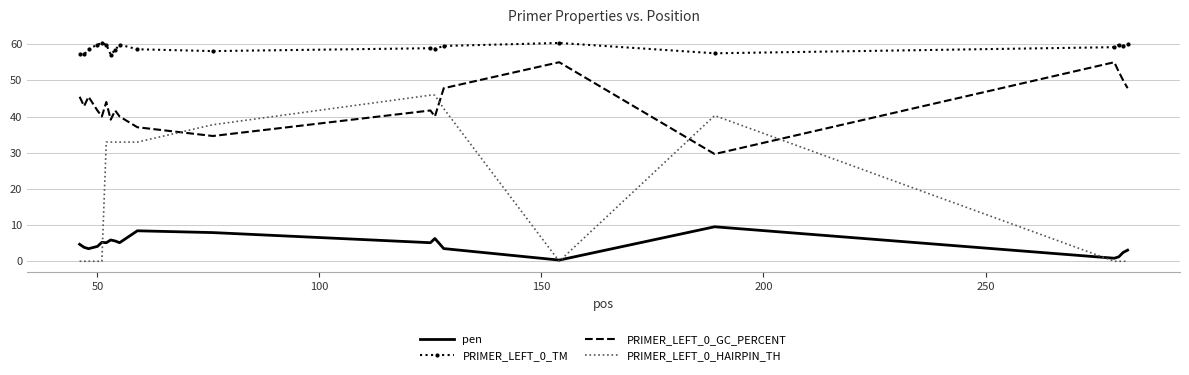

What is the minimum value for PRIMER_LEFT_0_TM?

57.1